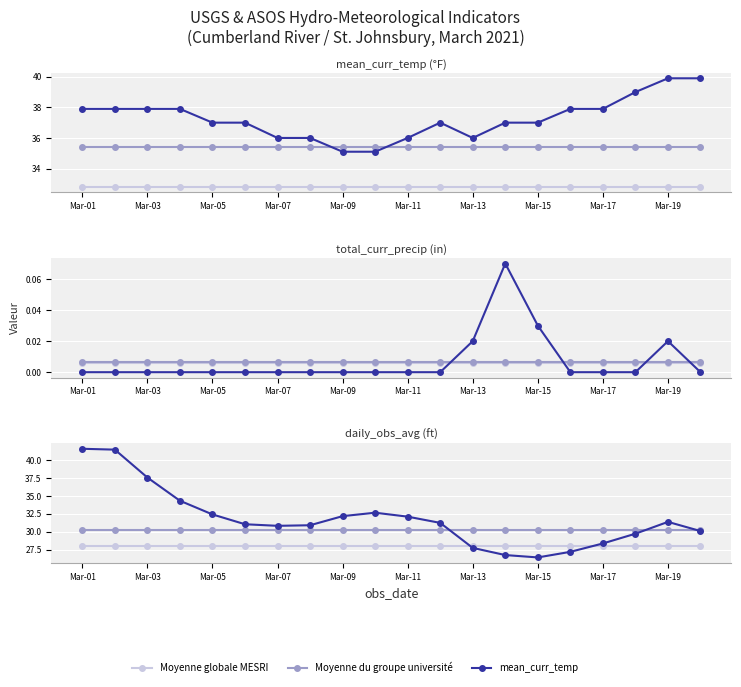

Which series has the largest total across all categories?

mean_curr_temp